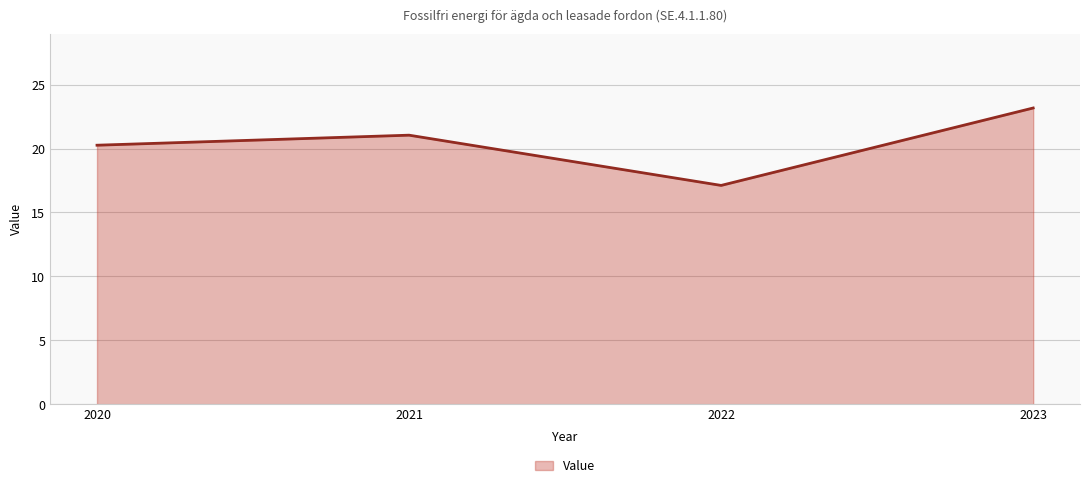

At which label does the data first exceed 21?

2021